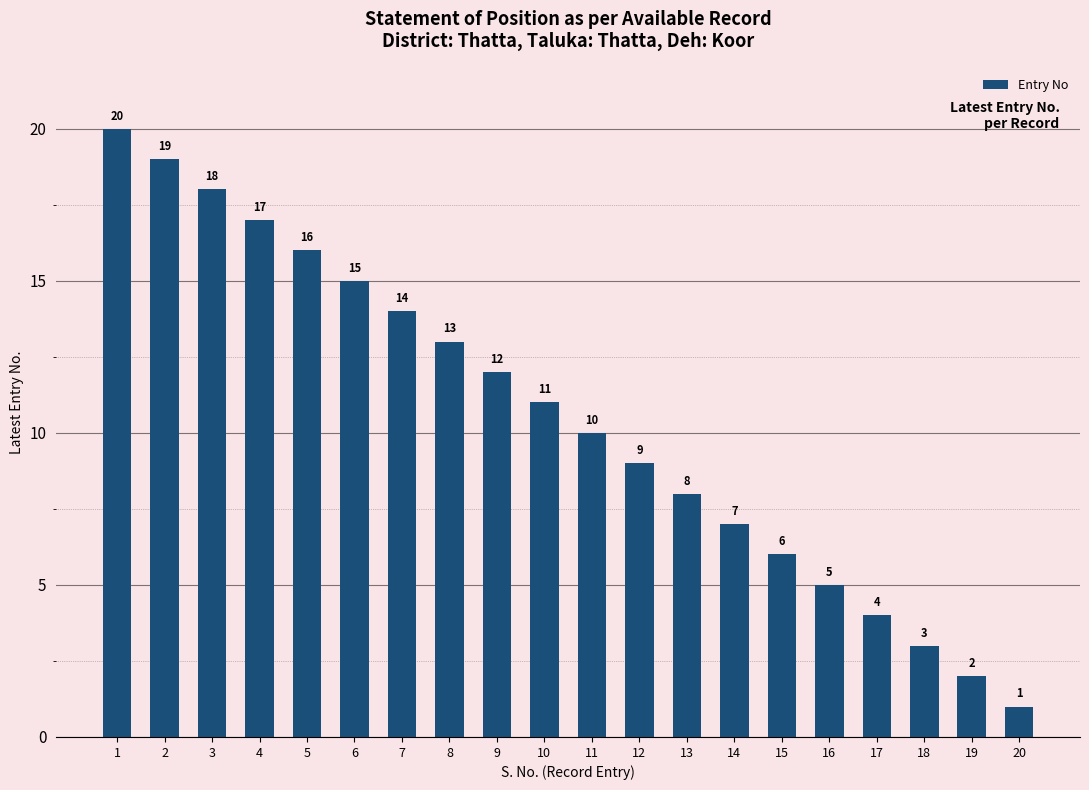

Approximately how many times larger is the value at 11 compared to 20?

10.0